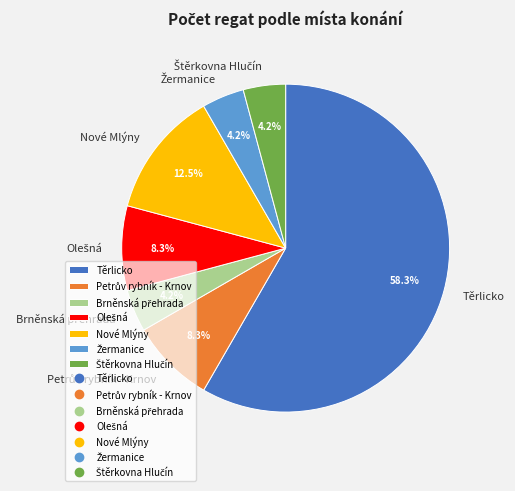

What percentage is NOT represented by Nové Mlýny?

87.5%